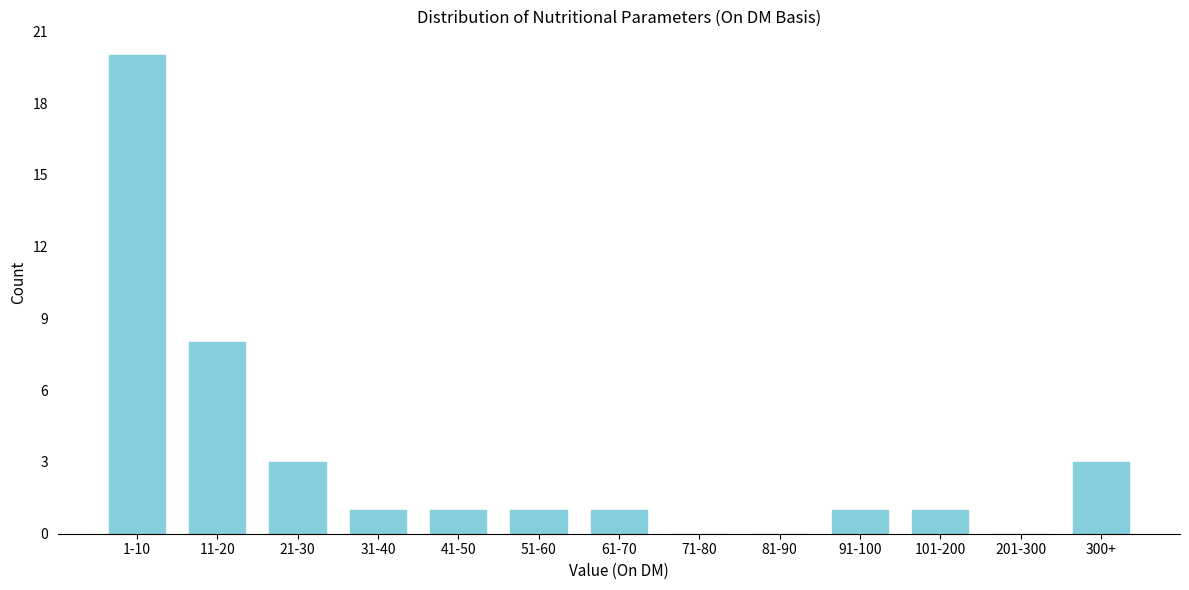

Reading right to left, extract all data points from this chart.

300+=3	201-300=0	101-200=1	91-100=1	81-90=0	71-80=0	61-70=1	51-60=1	41-50=1	31-40=1	21-30=3	11-20=8	1-10=20